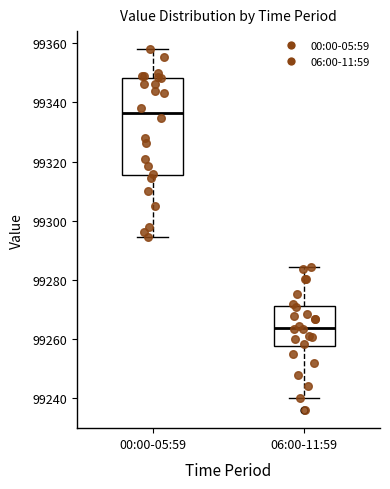

Which box is the tallest, from its lower edge to its upper edge?

00:00-05:59